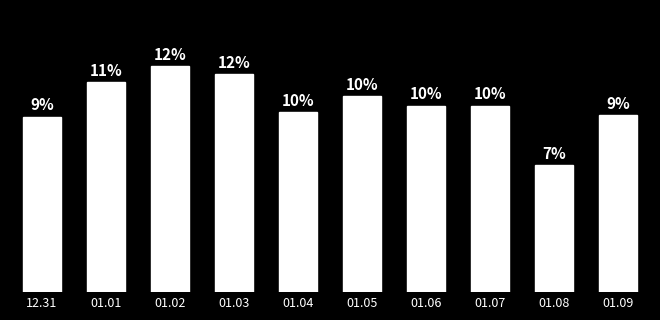

Are the bars horizontal?

No